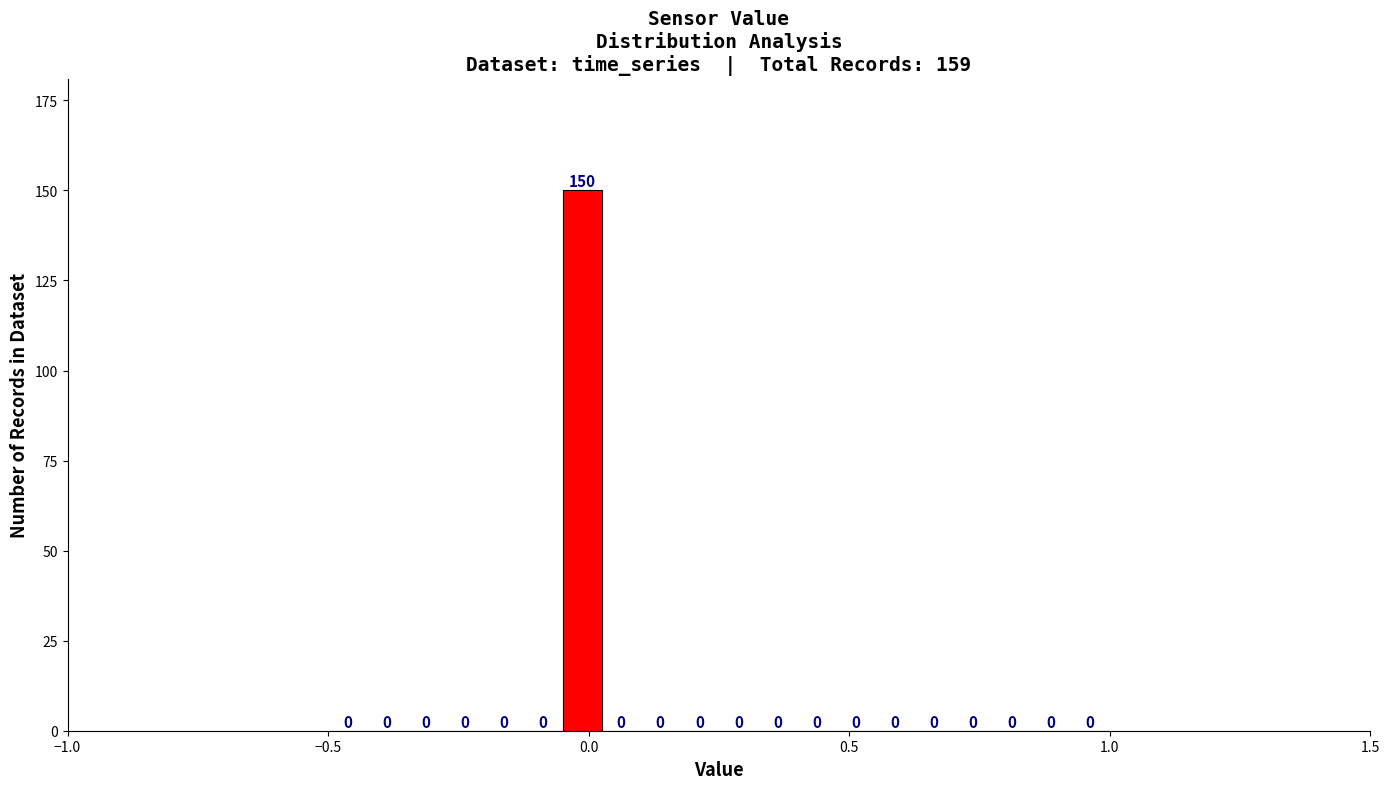

Read against the x-axis, roughly where is the centre of the tallest bar?

0.00